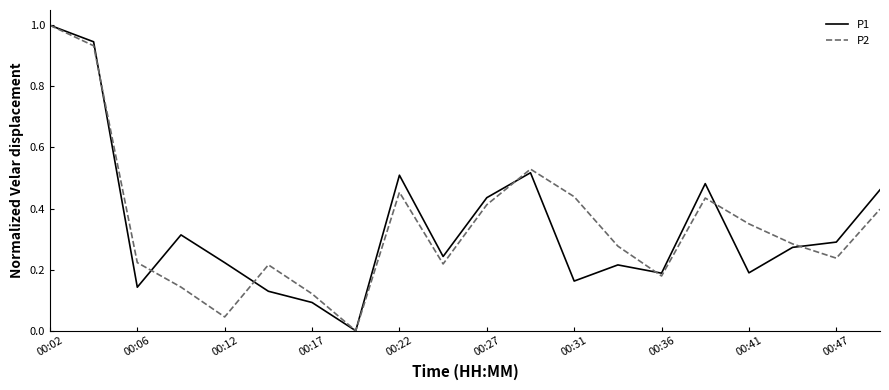

What is the maximum value for P2?

1.0